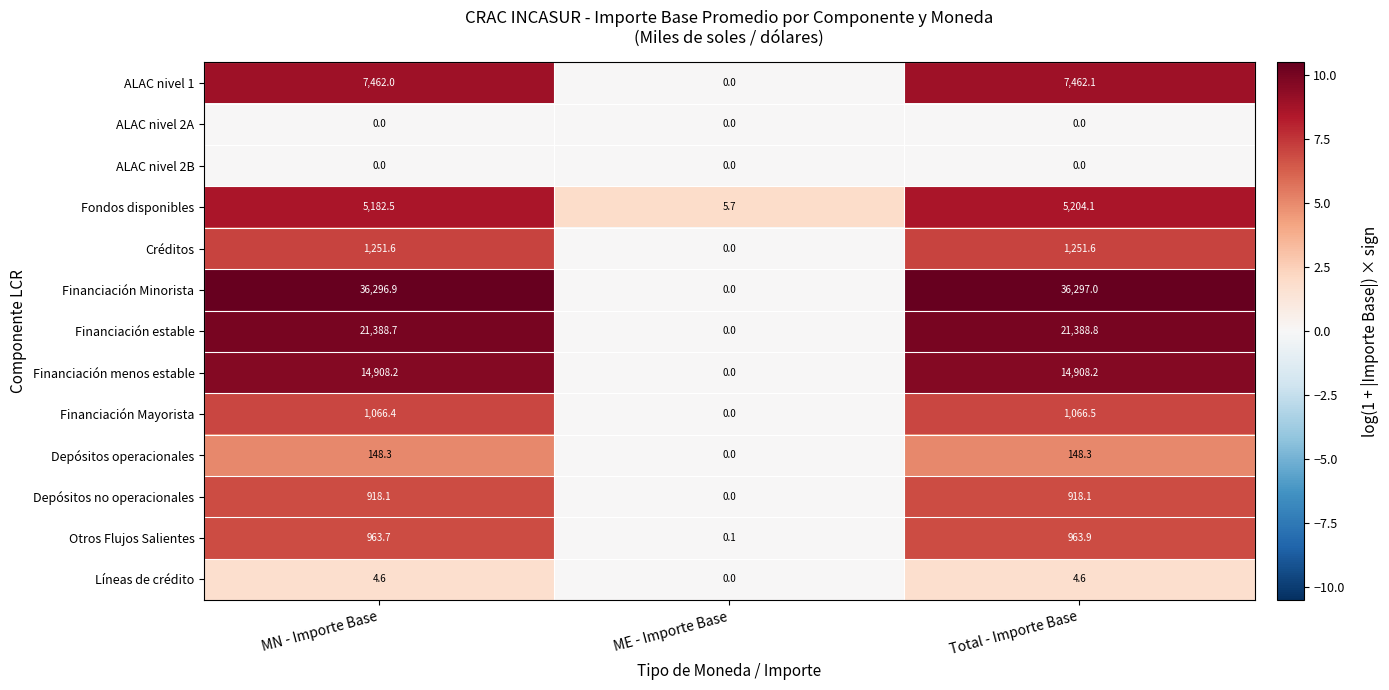

Which series has the widest spread of values?

Financiación Minorista